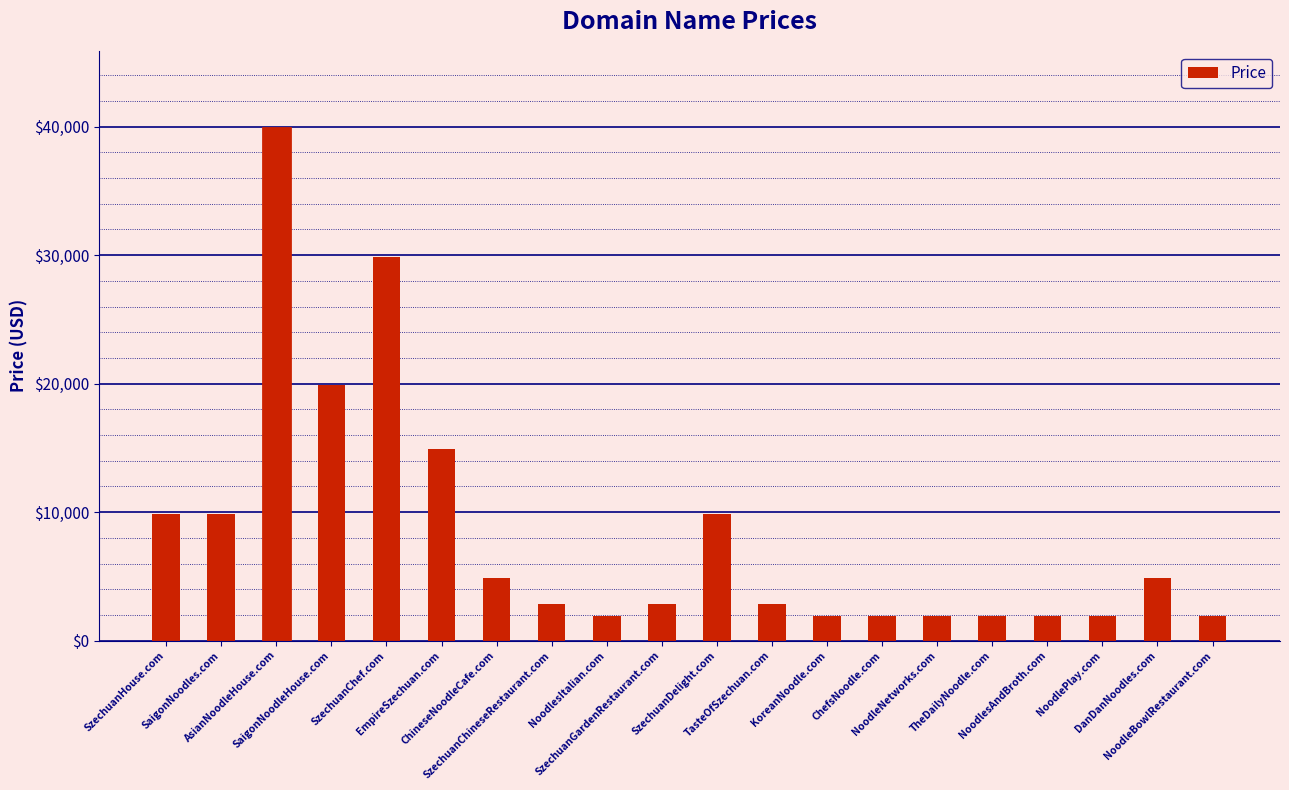

How many series are shown in this chart?

1